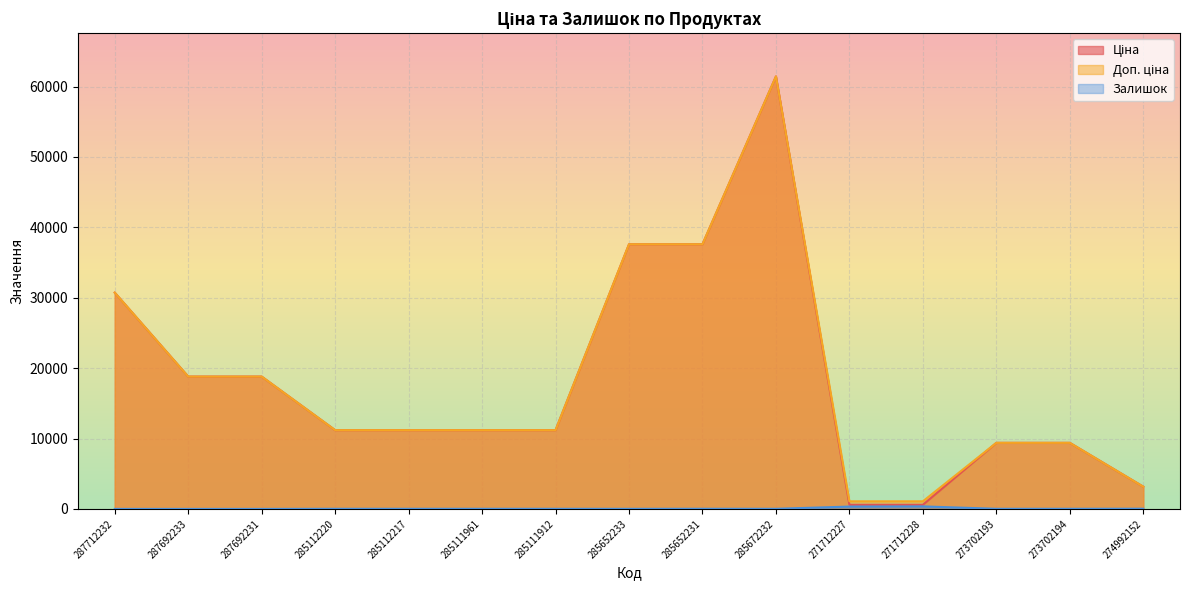

Where is the first local minimum for Залишок?

285652233